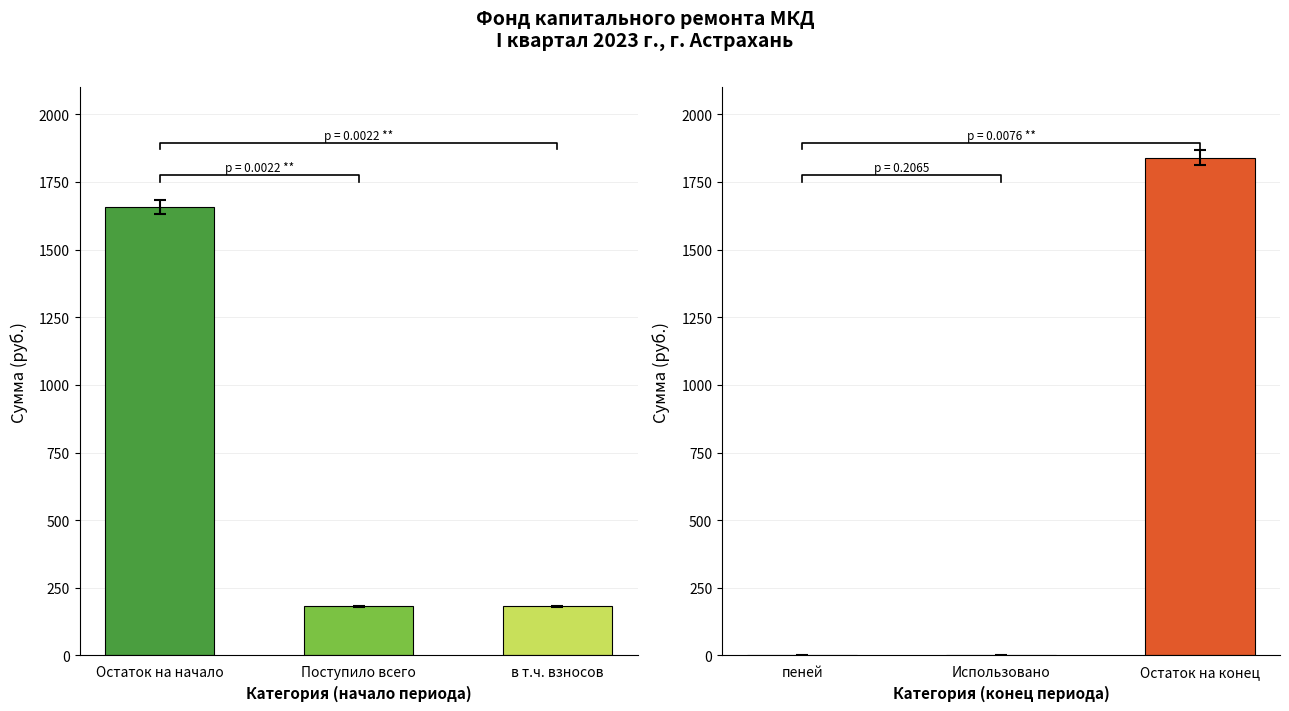

The за счет минимального взноса series shows 1657.1 at Остаток на начало. True or false?

True